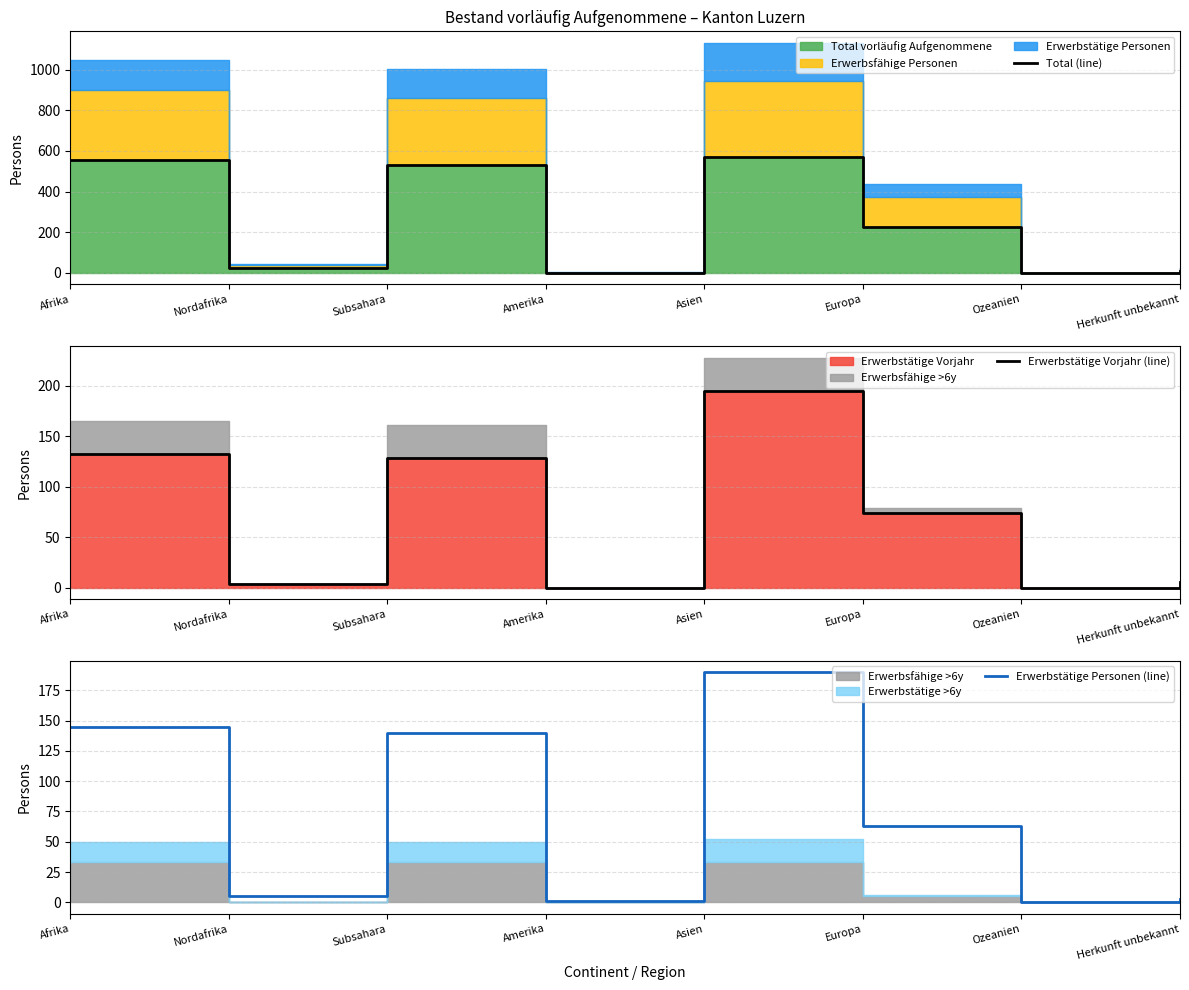

Where is Erwerbstätige Personen (line) nearest to the value 95?

Europa